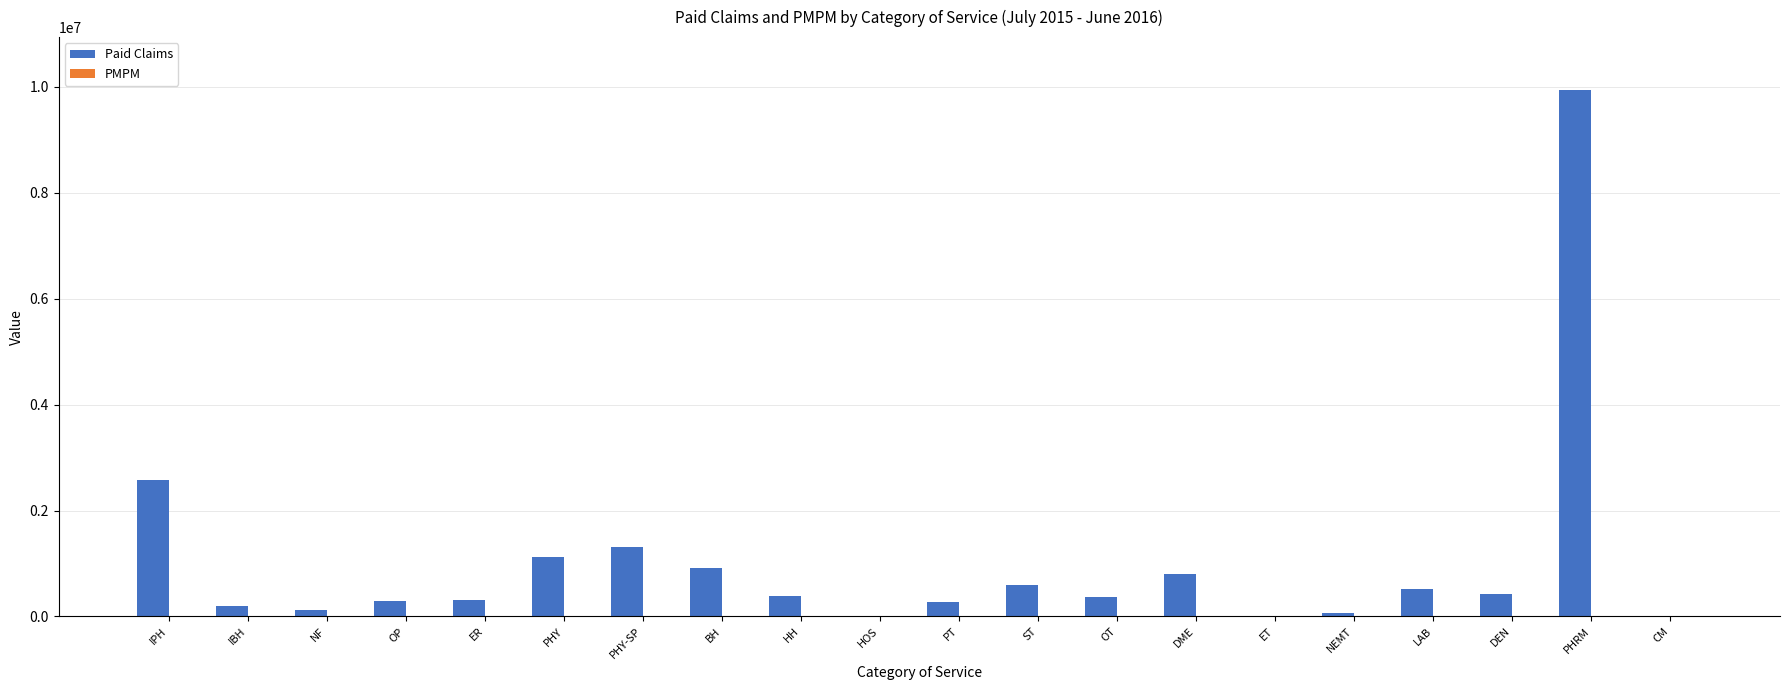

The value of Paid Claims at LAB is 523184.1. True or false?

True